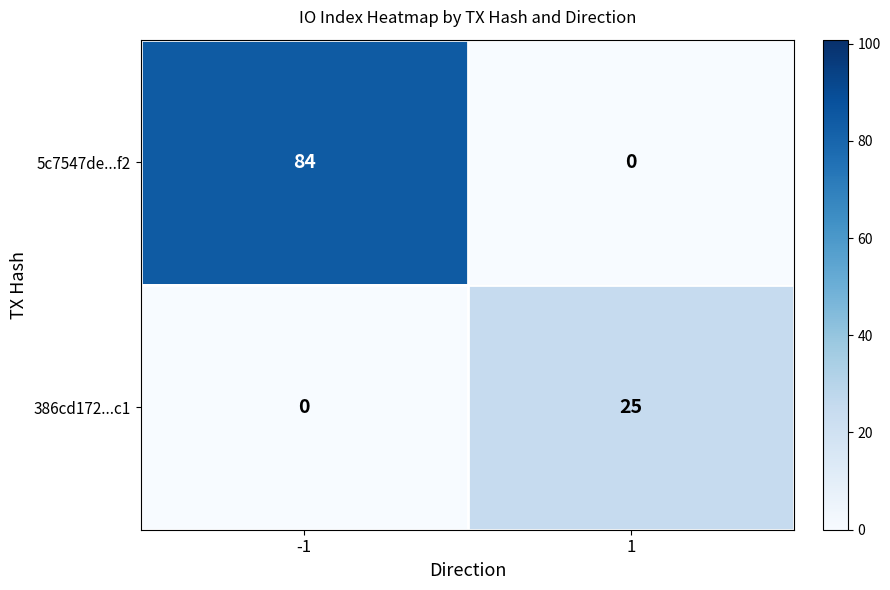

Reading left to right, what are all the values shown in this chart?

5c7547de...f2: -1=84	1=0
386cd172...c1: -1=0	1=25